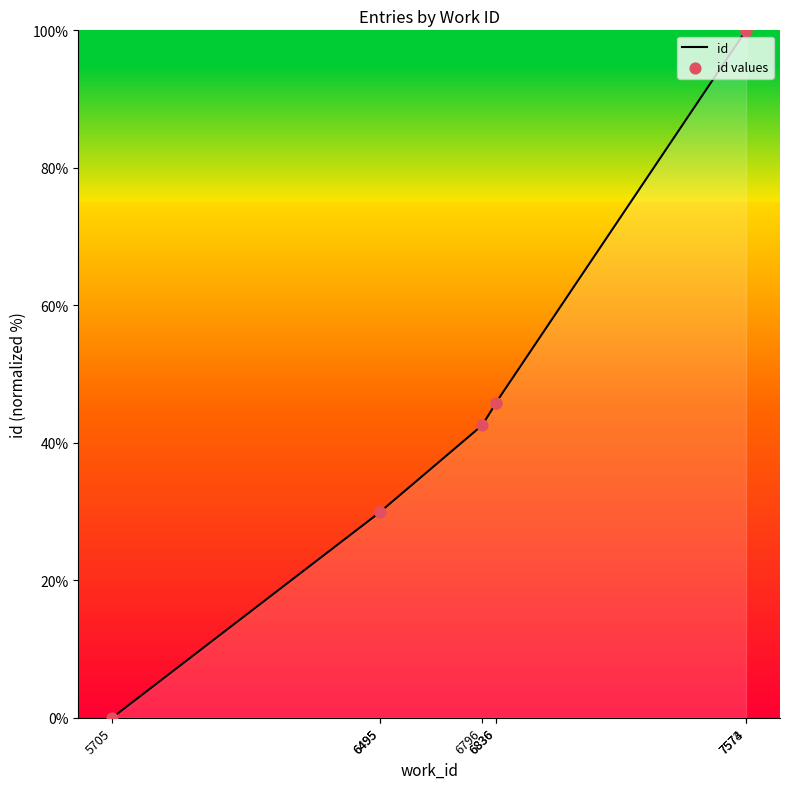

Which series contains the lowest Y value?

id